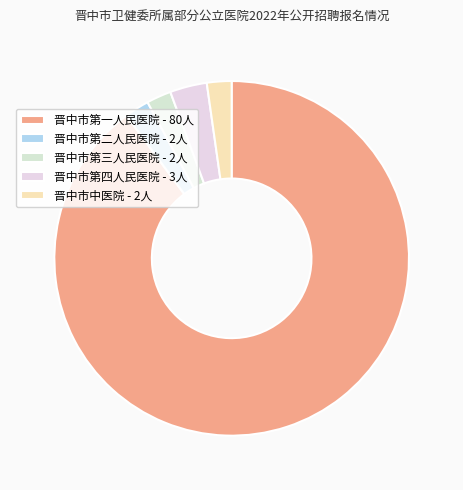

Count the number of slices in the pie.

5